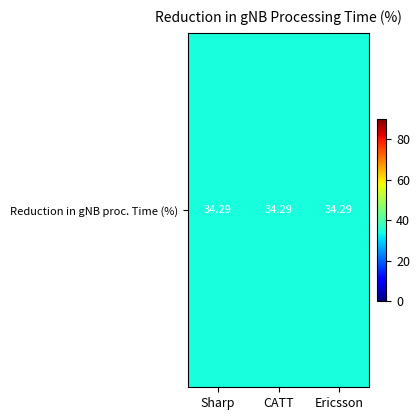

What is the minimum value shown in the chart?

34.3